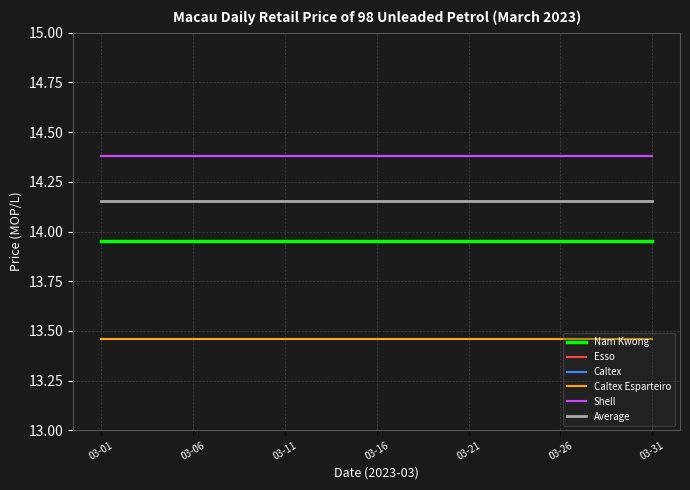

What is the value of the Caltex Esparteiro point at the 19th from the left?

13.5